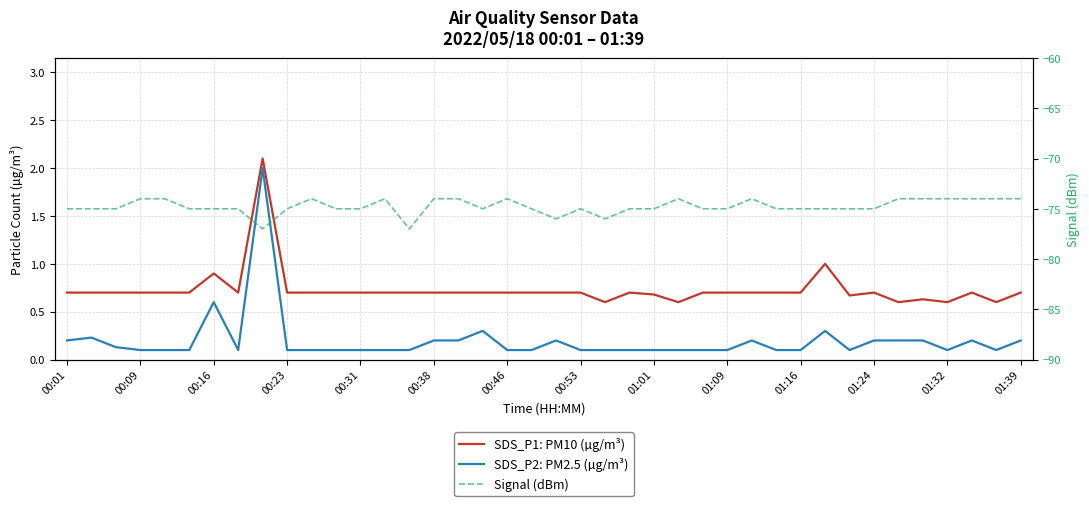

Which series has the largest total across all categories?

SDS_P1: PM10 (µg/m³)